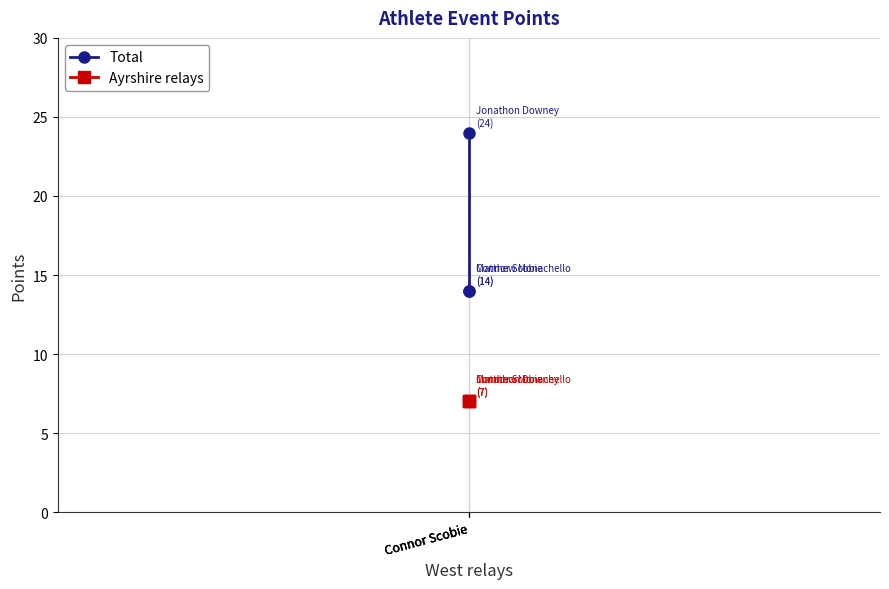

What is the difference between the highest and lowest values at Connor Scobie?

17